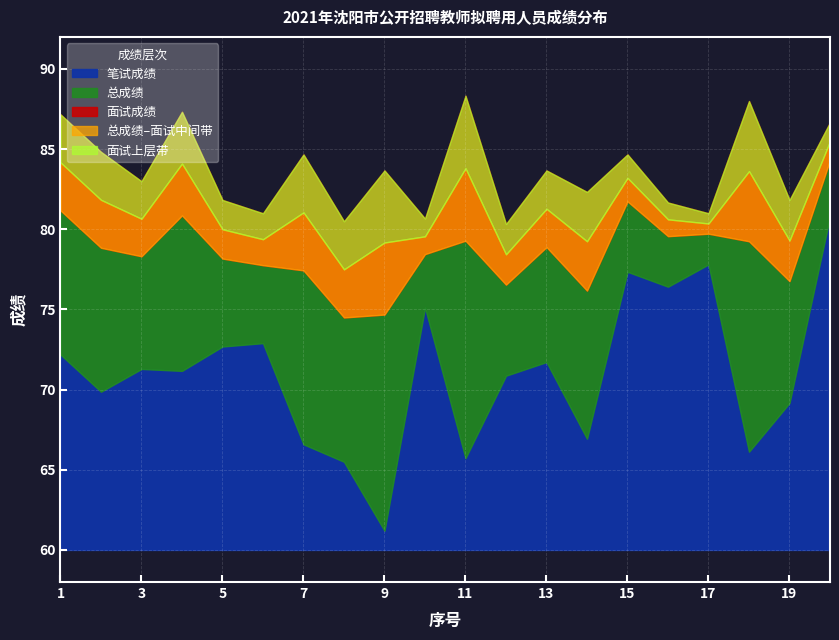

Where does the 面试成绩 series first go above 83?

1